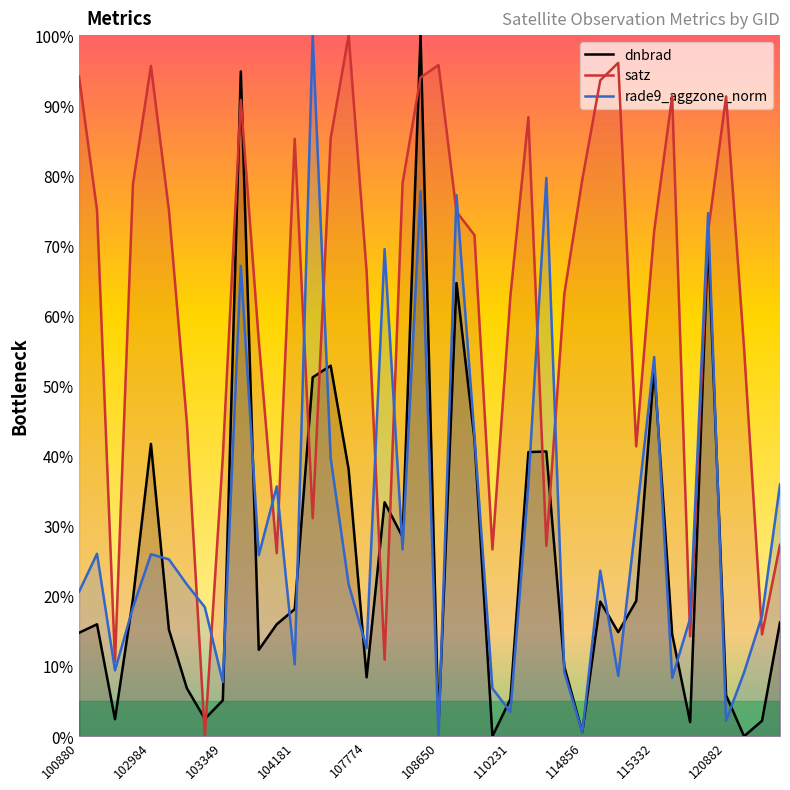

At 22, list the series in order from largest to smallest.

satz, rade9_aggzone_norm, dnbrad